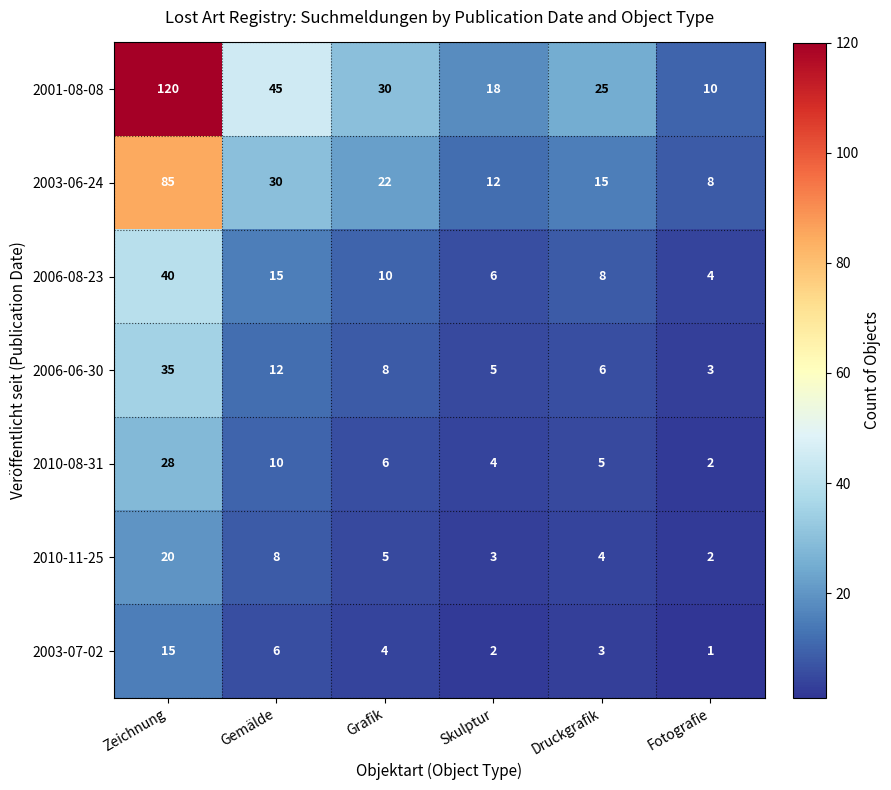

Which series has the widest spread of values?

2001-08-08